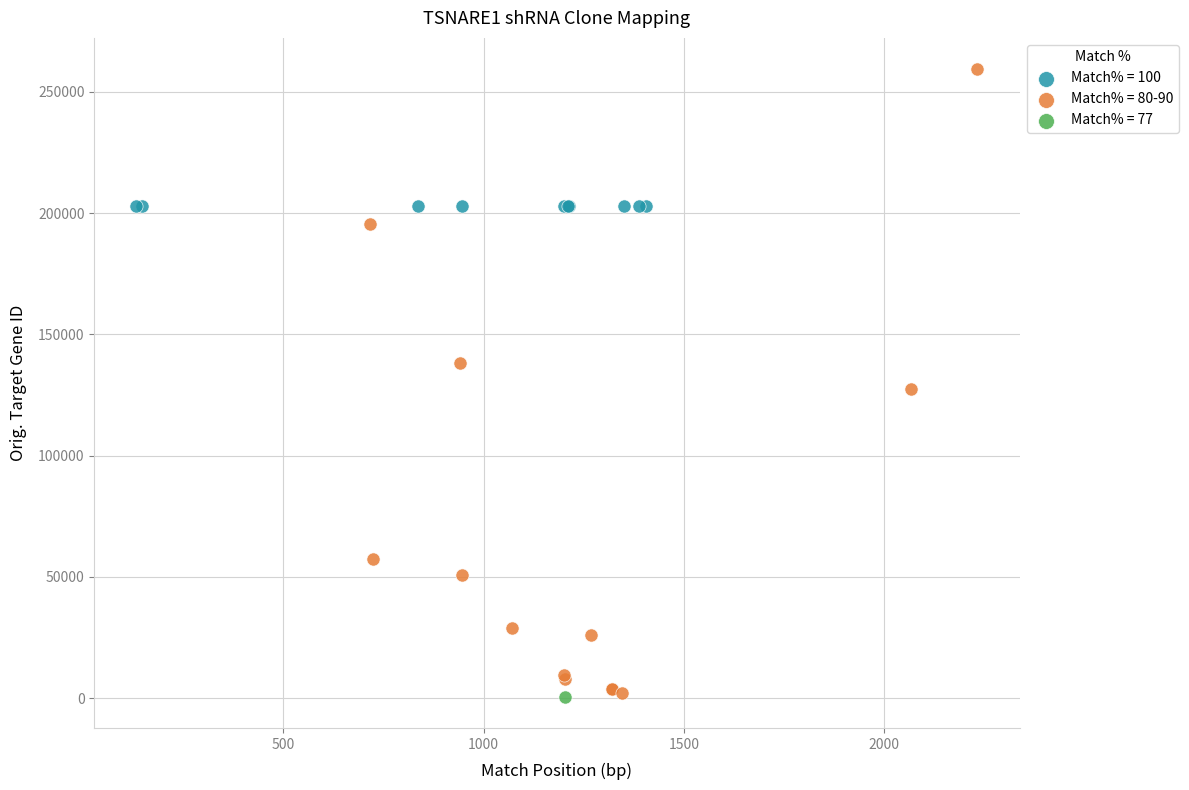

What are all the series names shown in the legend?

Match% = 100, Match% = 80-90, Match% = 77